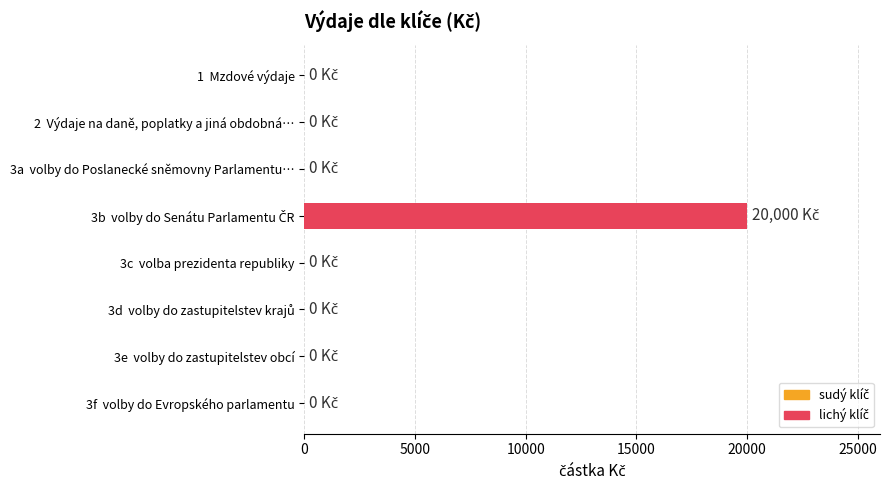

What is the greatest value displayed?

20000